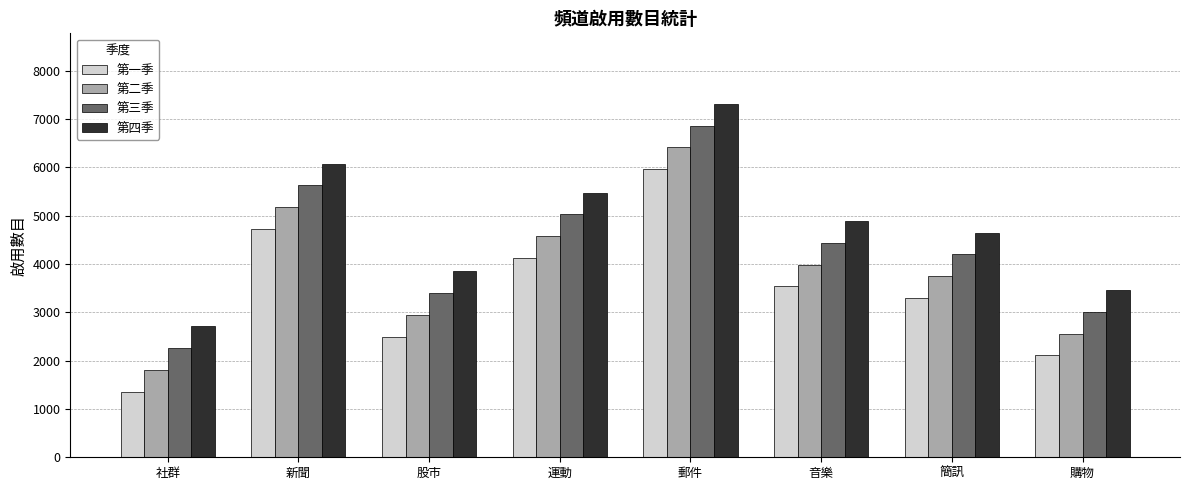

The value of 第一季 at 郵件 is 5962. True or false?

True